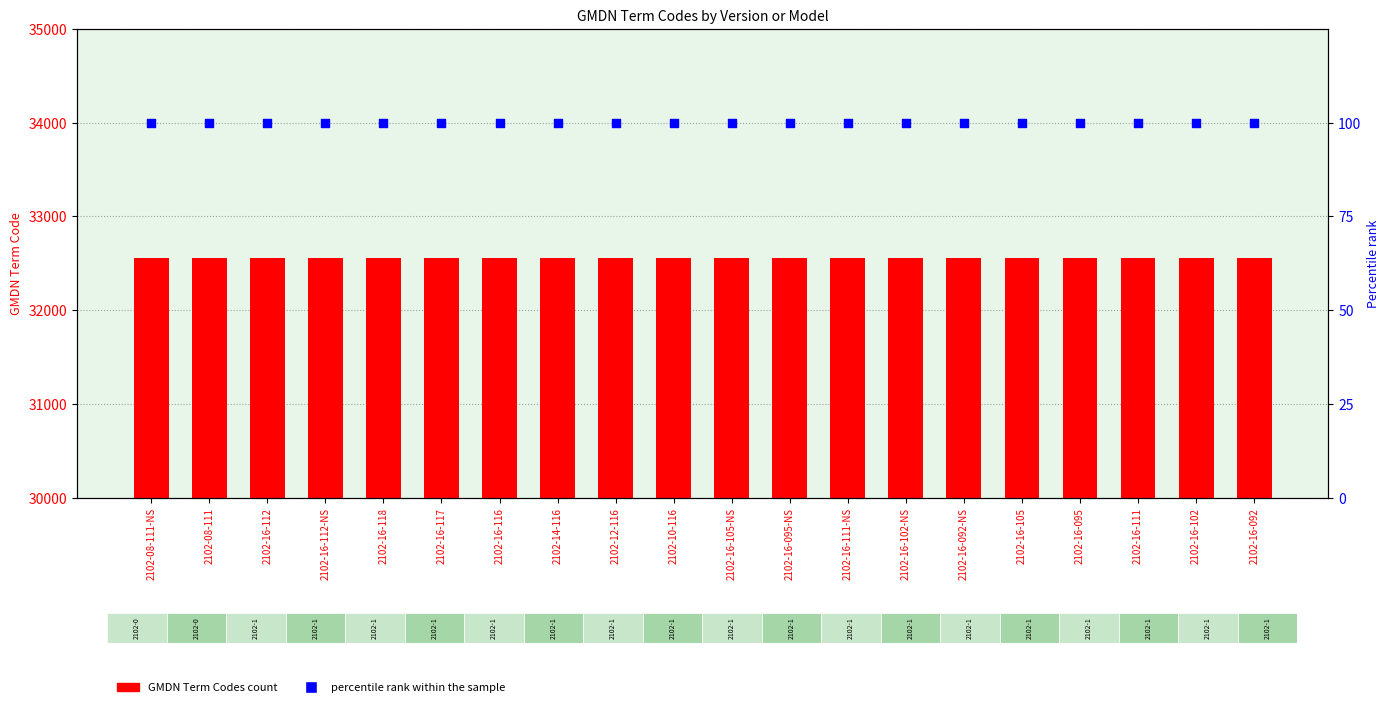

Which series has the widest spread of Y values?

GMDN Term Codes